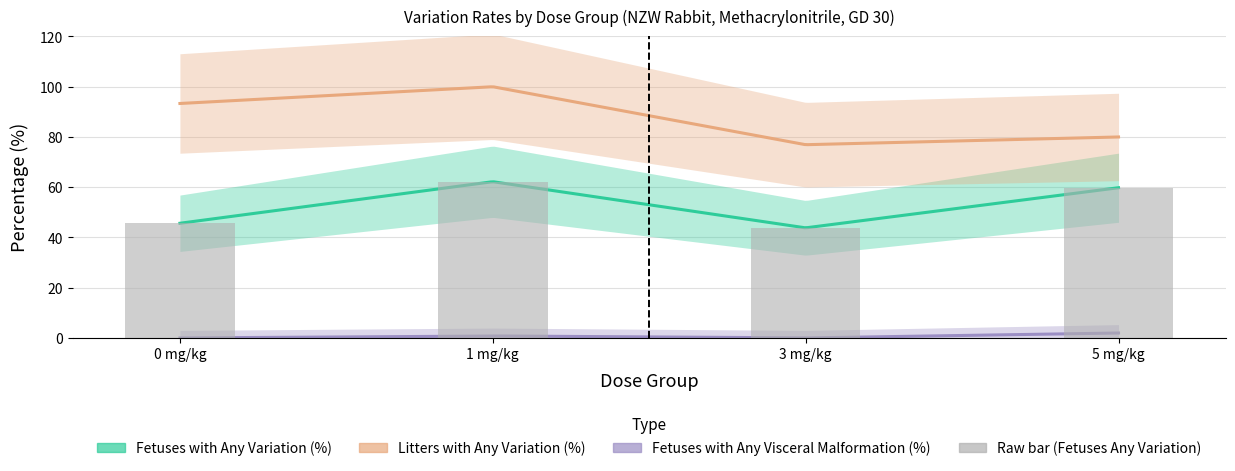

Read the Litters with Any Variation (%) value at 5 mg/kg.

80.0